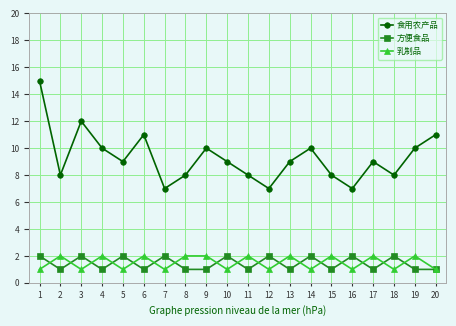

How many 食用农产品 values are between 8 and 10?

13